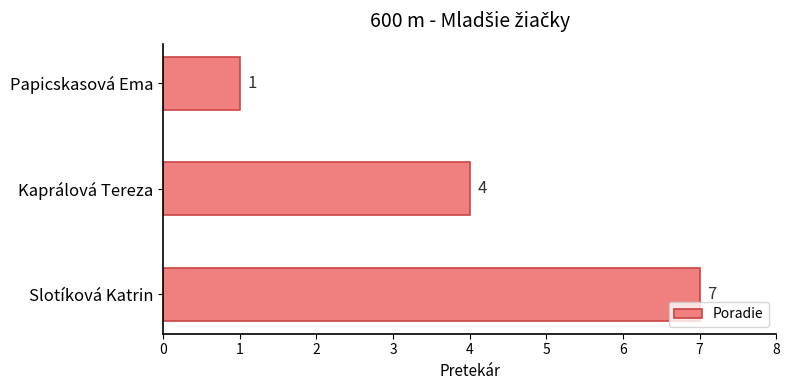

The value at Papicskasová Ema is 1. True or false?

True